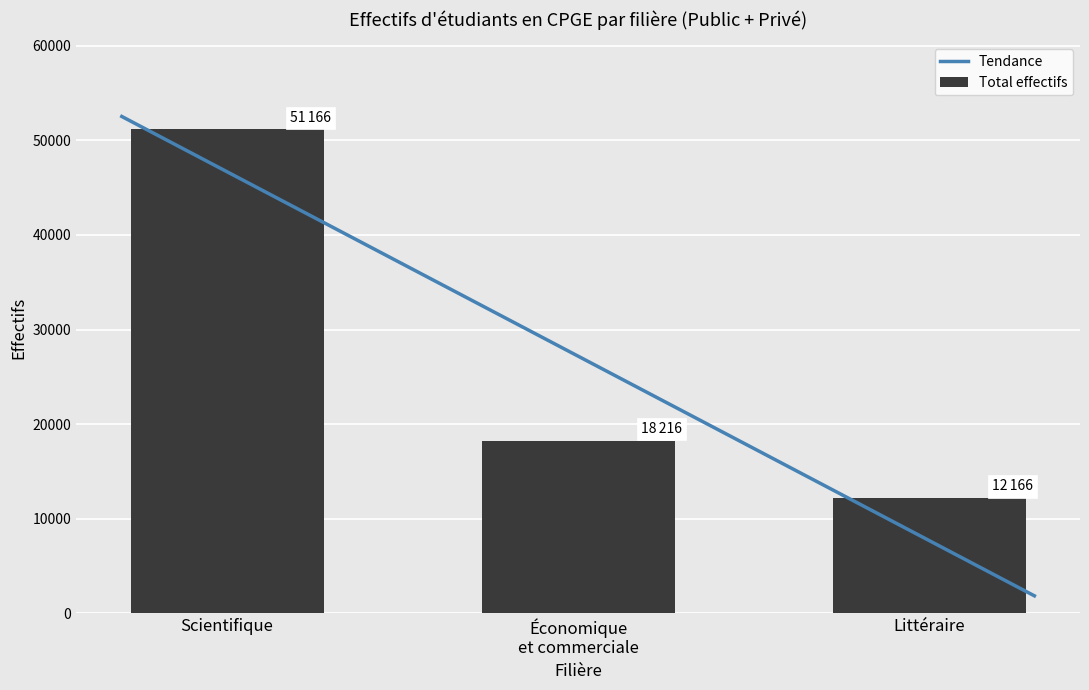

How many data points in Total effectifs are less than 18216?

1